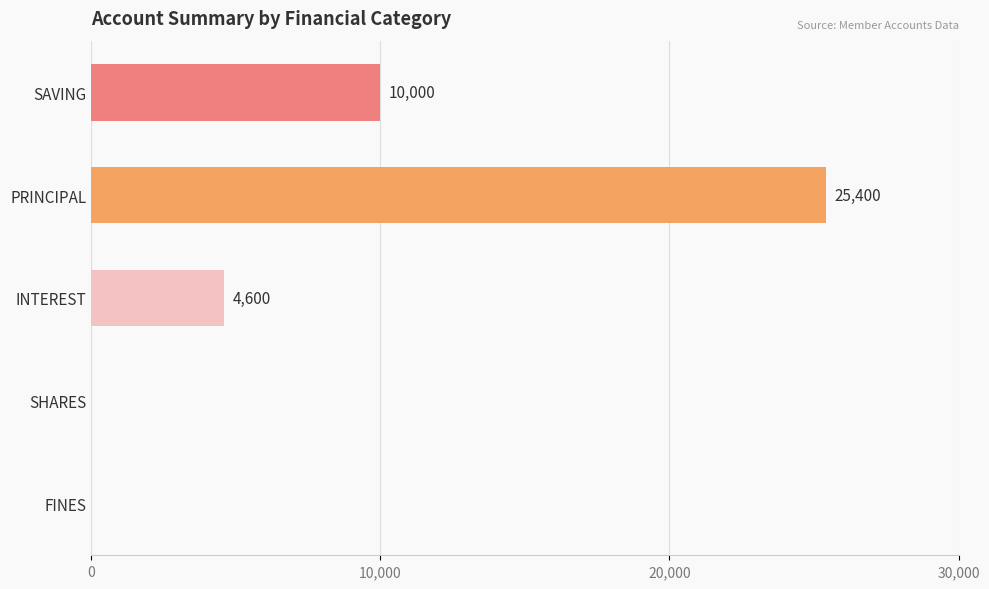

Reading top to bottom, what are all the values shown in this chart?

SAVING=10000	PRINCIPAL=25400	INTEREST=4600	SHARES=0	FINES=0